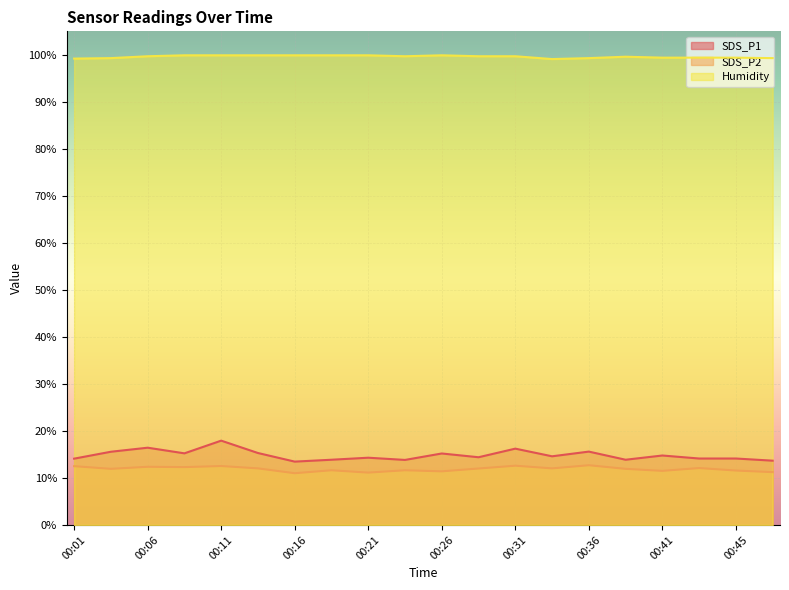

At which category does the chart reach its peak across all series?

00:09